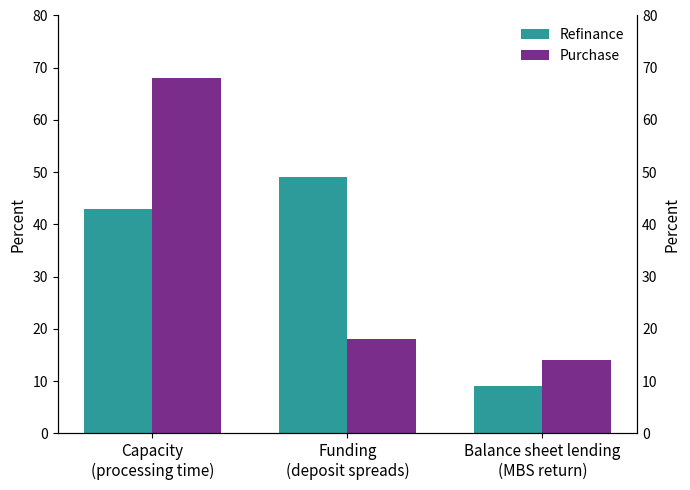

At how many categories does at least one series exceed 26?

2